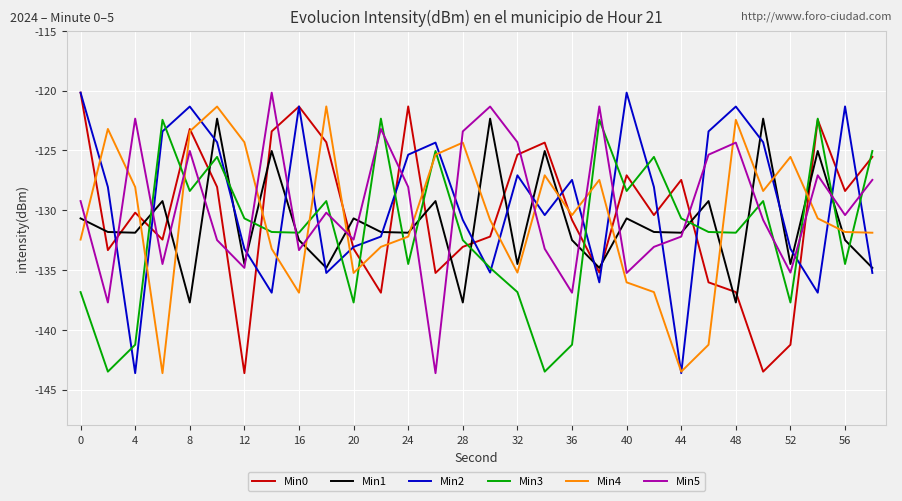

True or false: Min3 and Min4 intersect in this chart.

True